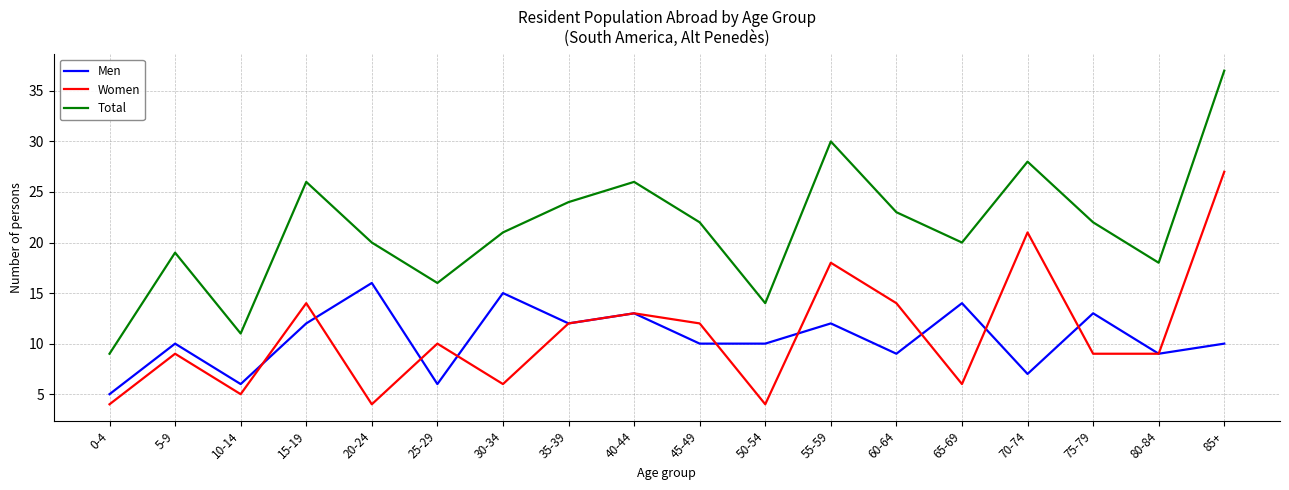

What is the sum of the Women values at 35-39 and 85+?

39